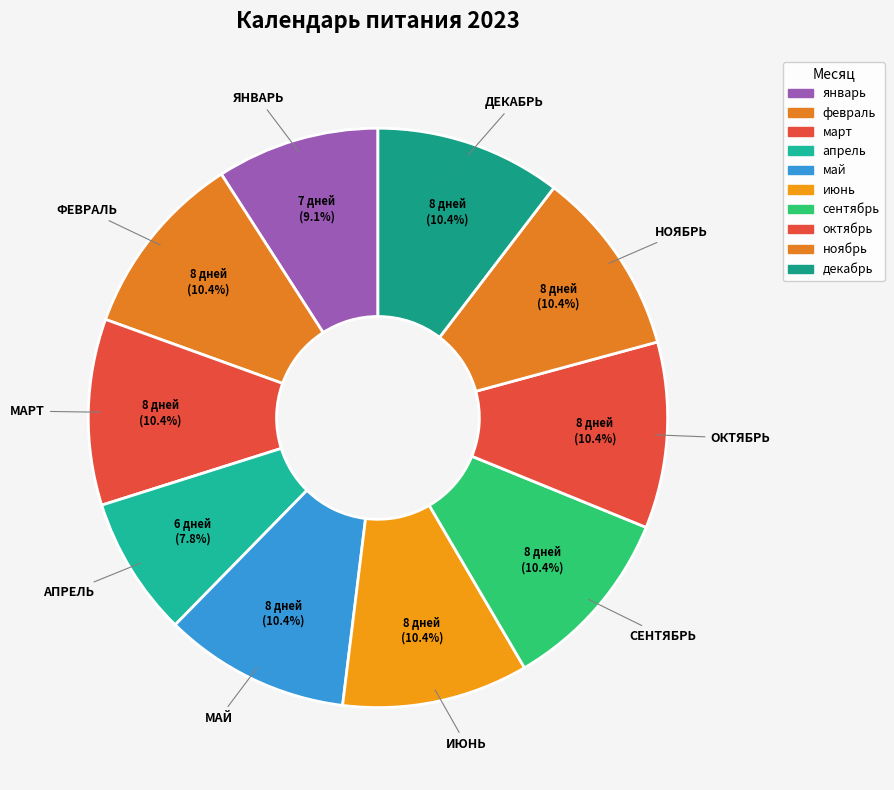

To the nearest percent, what portion does ноябрь represent?

10%